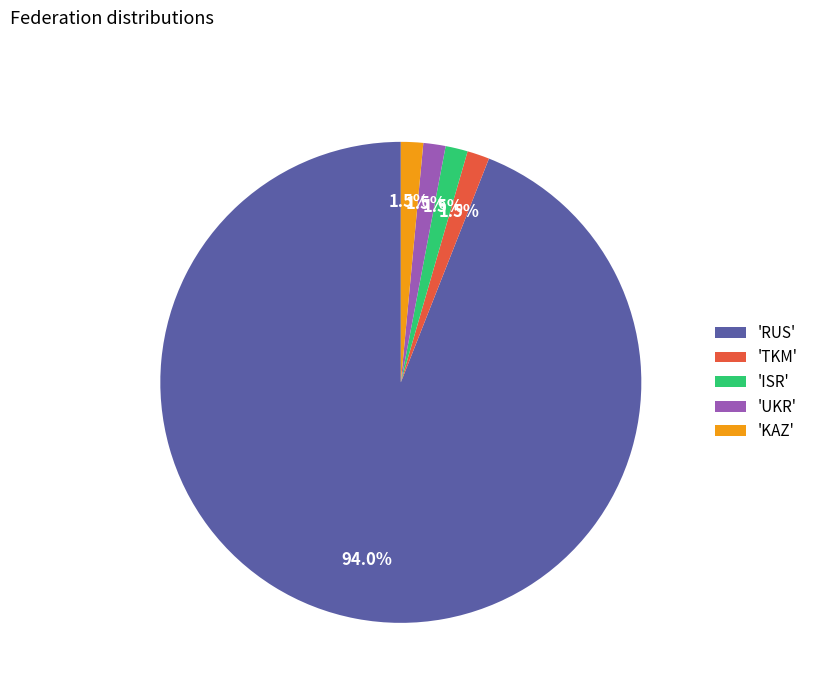

What is the ratio of the value at 'KAZ' to the value at 'UKR'?

1.0